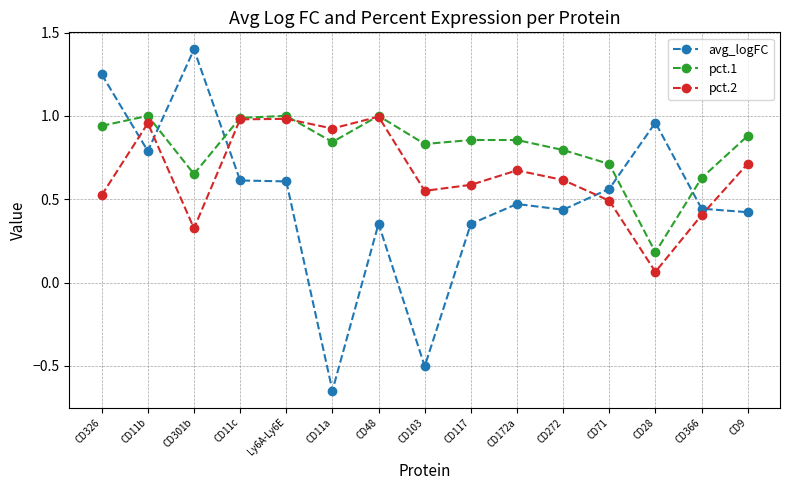

Which series has the largest total across all categories?

pct.1